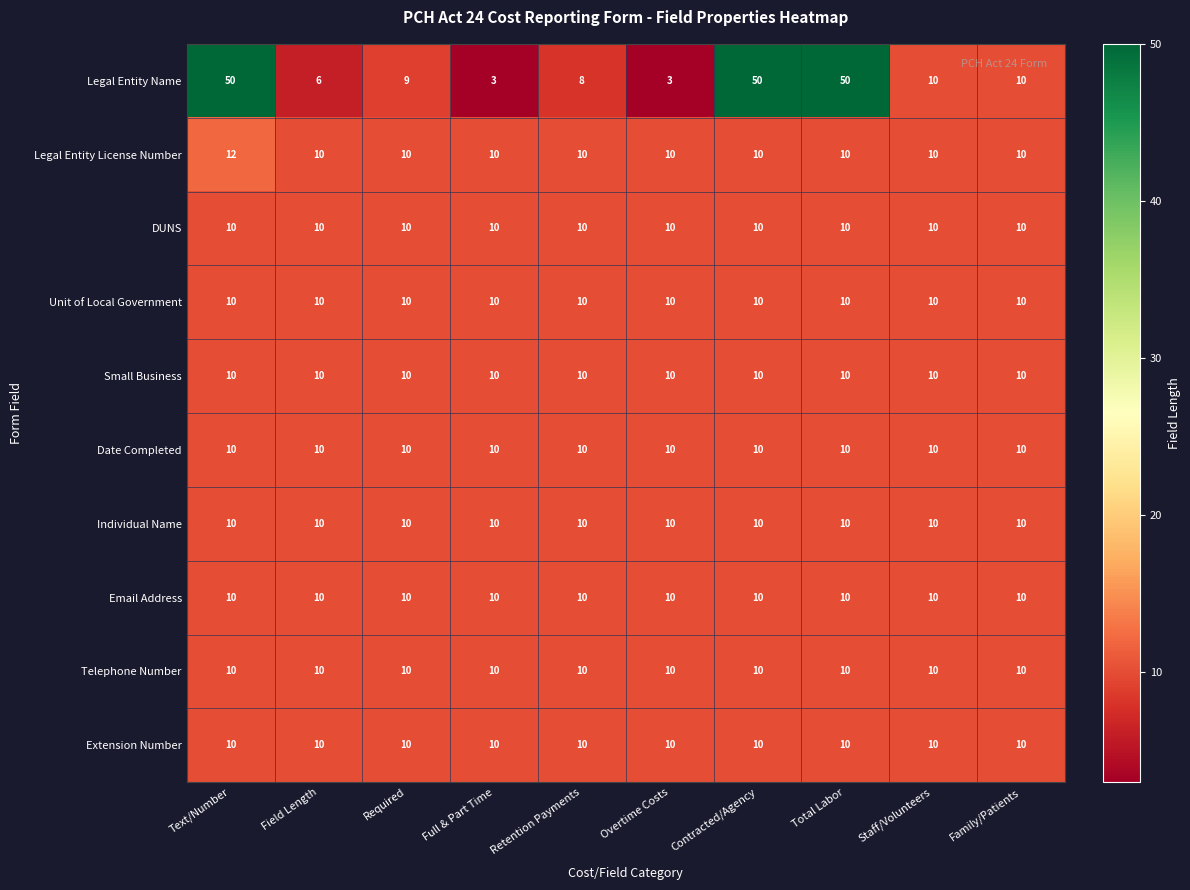

What is the difference between the highest and lowest values at Contracted/Agency?

40